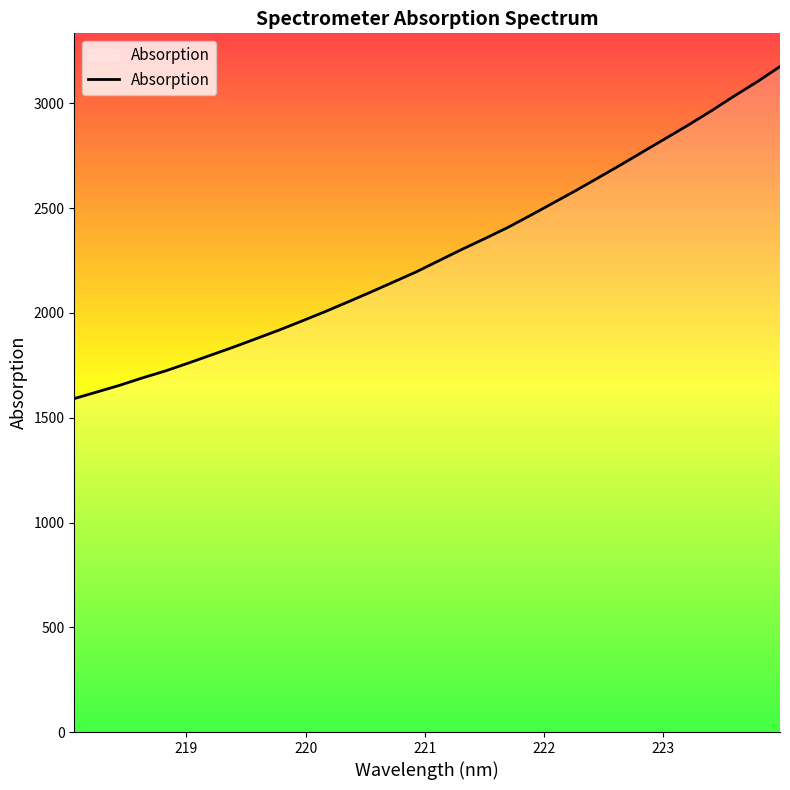

What is the greatest value displayed?

3176.0